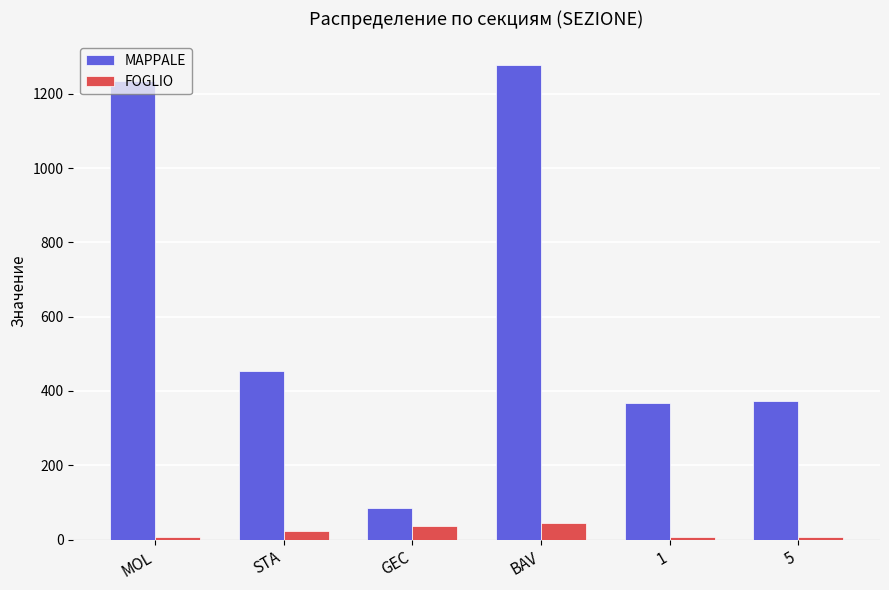

Which series has the largest range (max minus min)?

MAPPALE